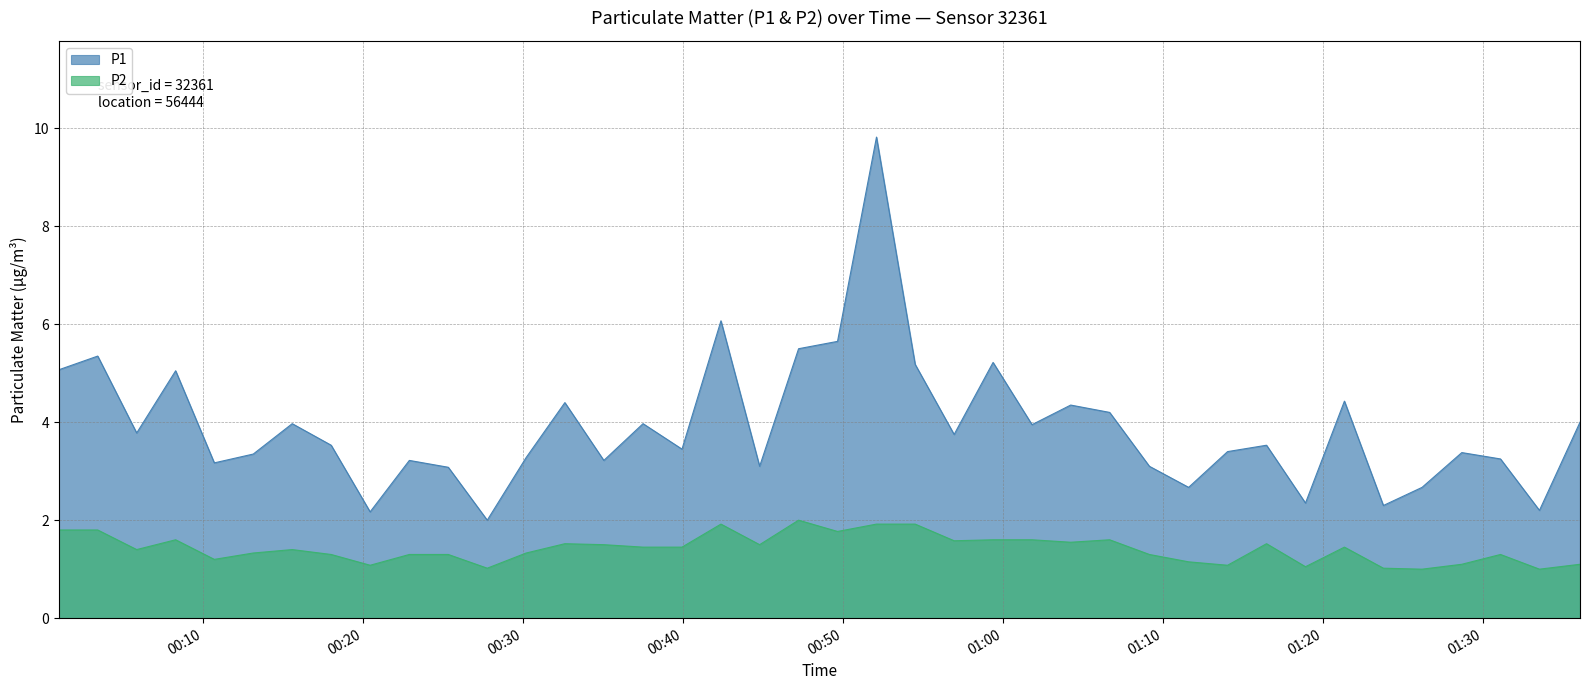

Reading left to right, list all the values displayed in this chart.

P1: 5.1	5.3	3.8	5.0	3.2	3.4	4.0	3.5	2.2	3.2	3.1	2.0	3.3	4.4	3.2	4.0	3.5	6.1	3.1	5.5	5.7	9.8	5.2	3.8	5.2	4.0	4.3	4.2	3.1	2.7	3.4	3.5	2.4	4.4	2.3	2.7	3.4	3.2	2.2	4.0
P2: 1.8	1.8	1.4	1.6	1.2	1.3	1.4	1.3	1.1	1.3	1.3	1.0	1.3	1.5	1.5	1.4	1.4	1.9	1.5	2.0	1.8	1.9	1.9	1.6	1.6	1.6	1.6	1.6	1.3	1.1	1.1	1.5	1.1	1.4	1.0	1.0	1.1	1.3	1.0	1.1